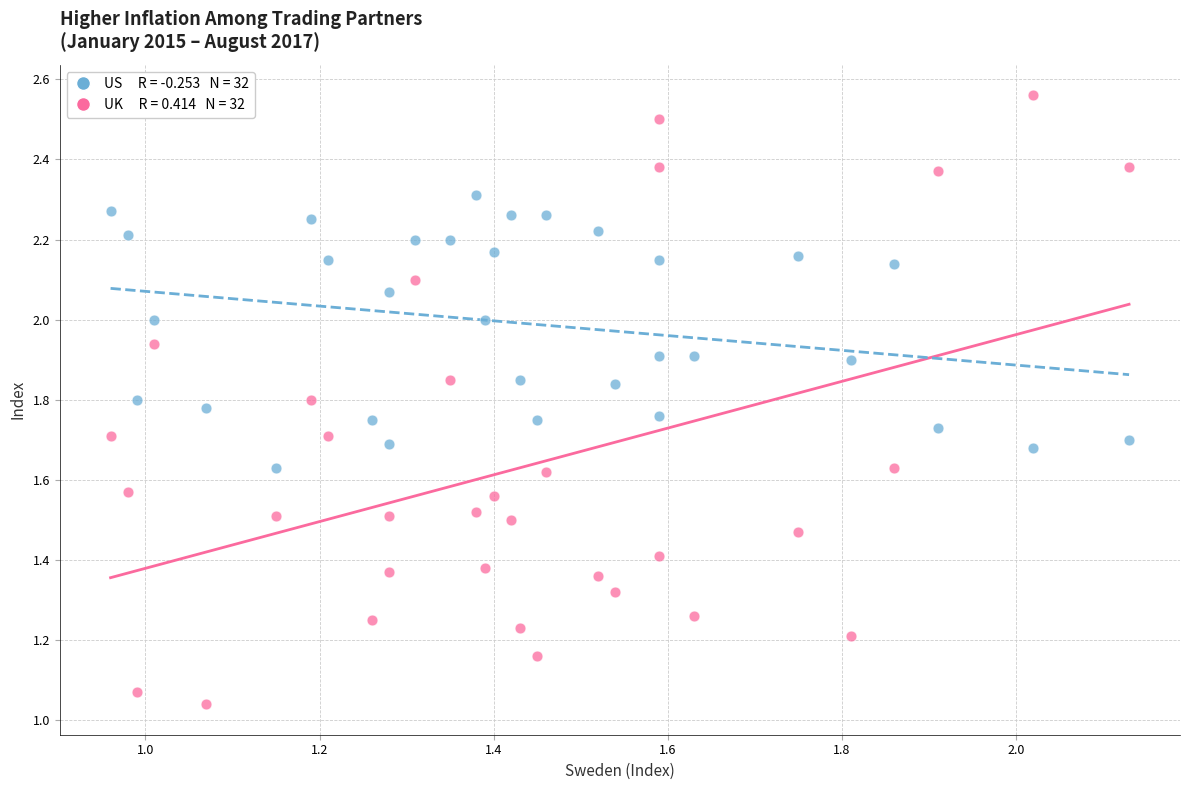

How many points are shown in the scatter plot?

64